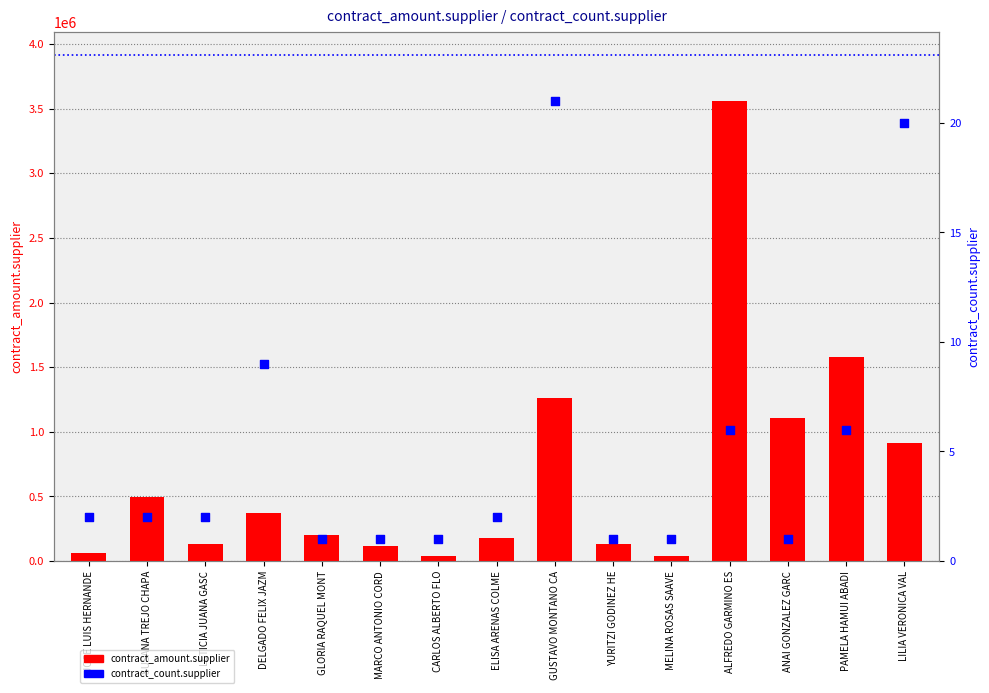

What are all the series names shown in the legend?

contract_amount.supplier, contract_count.supplier